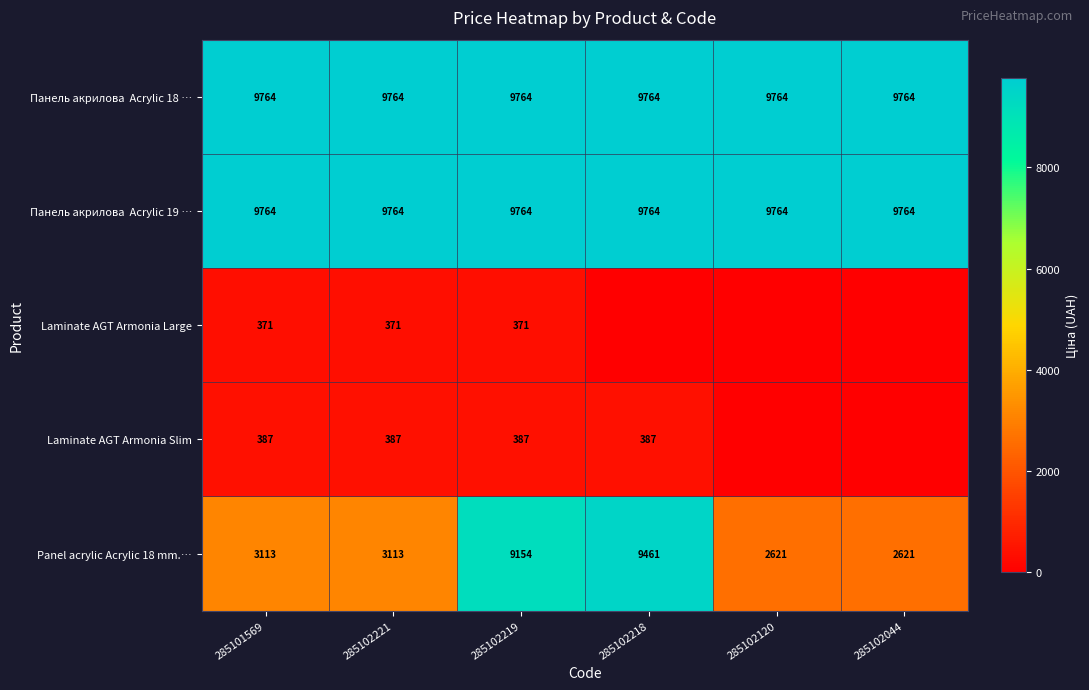

Which series changed the most between 285102221 and 285102219?

Panel acrylic Acrylic 18 mm.…